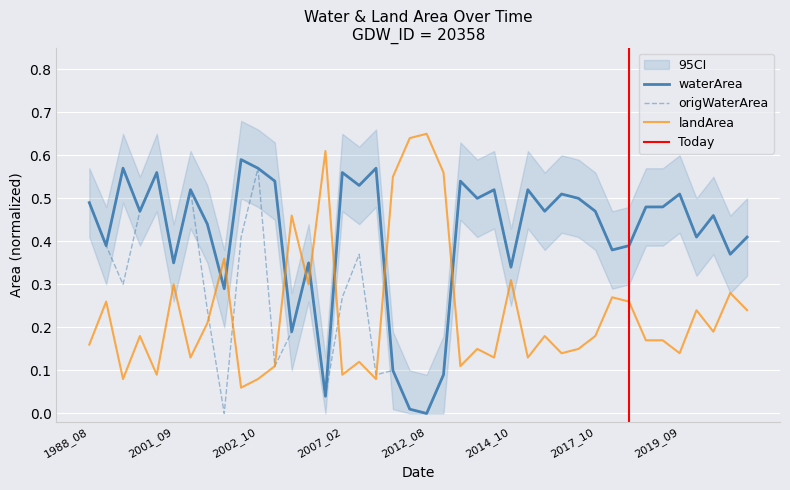

How many landArea values are between 0 and 1?

40